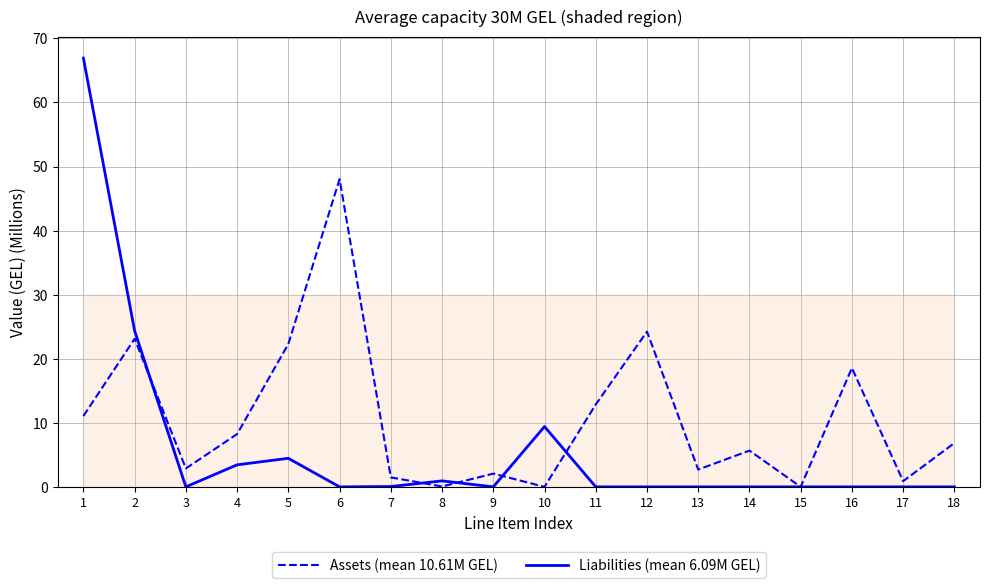

Is this an area chart (filled region under the line)?

No